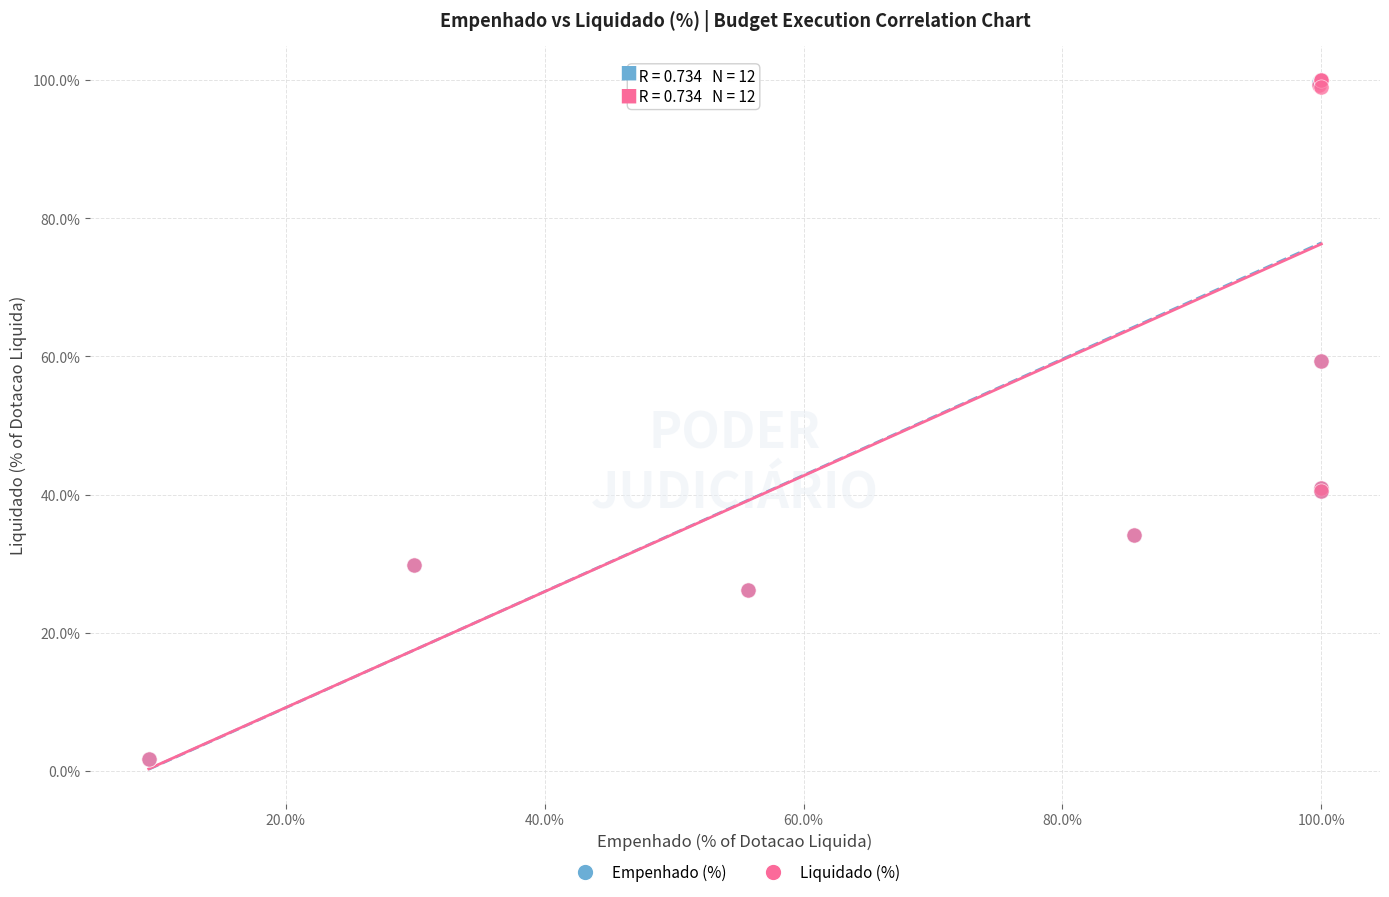

What are all the series names shown in the legend?

Empenhado (%), Liquidado (%)